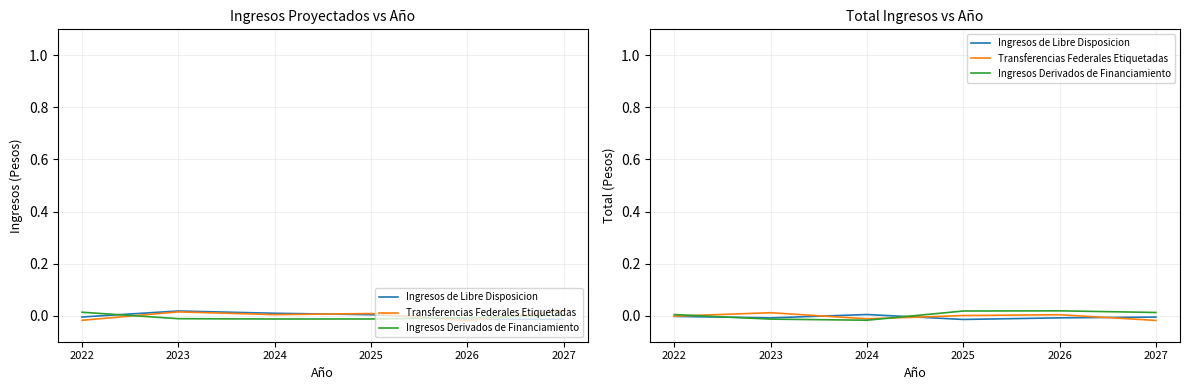

How many interior local peaks does the Transferencias Federales Etiquetadas series have?

2